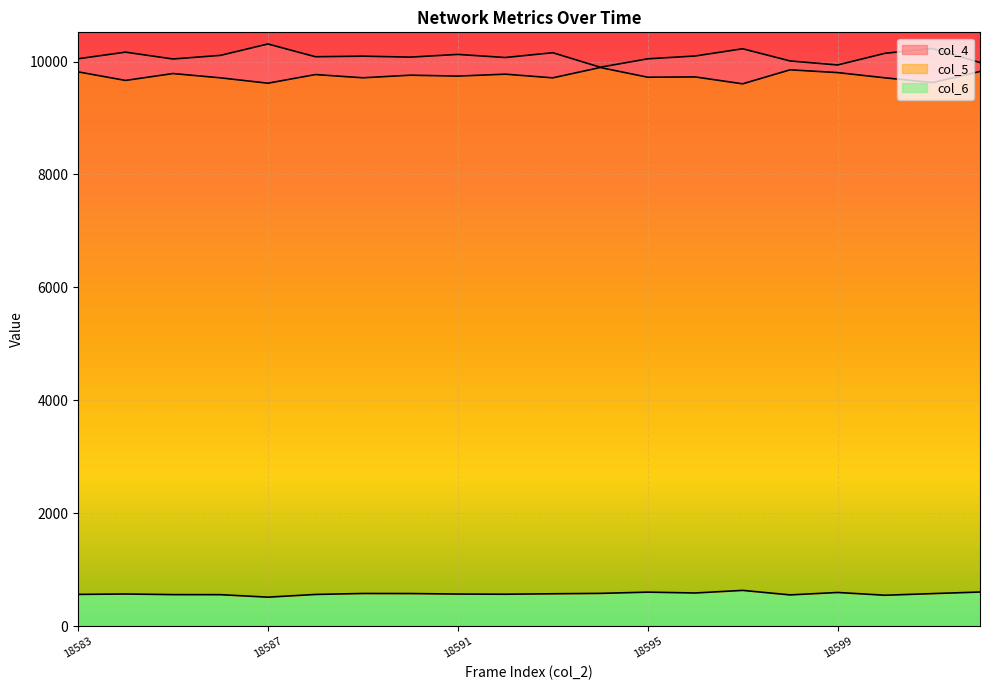

Reading left to right, what are all the values shown in this chart?

col_4: 10050	10167	10046	10110	10312	10086	10096	10079	10127	10072	10157	9900	10049	10099	10227	10011	9940	10147	10231	9983
col_5: 9818	9666	9788	9712	9617	9770	9713	9759	9743	9777	9712	9895	9723	9728	9606	9854	9805	9712	9628	9825
col_6: 561	568	557	556	512	560	577	576	567	564	572	579	601	586	632	552	595	546	575	603